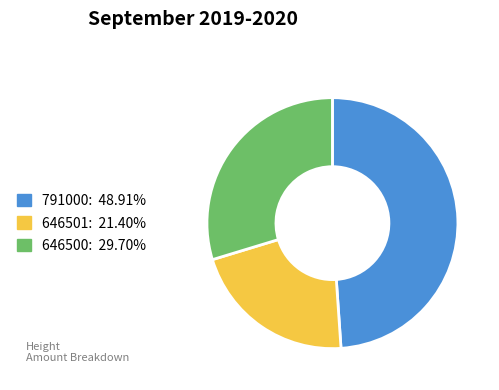

Is there a majority slice in this chart?

No